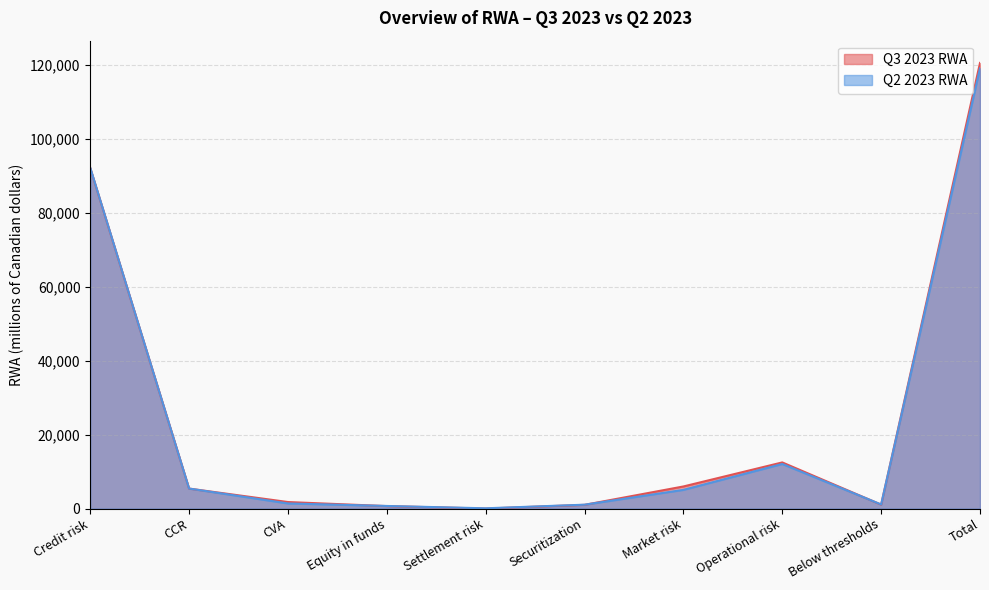

Where is the first local maximum for Q2 2023 RWA?

Operational risk